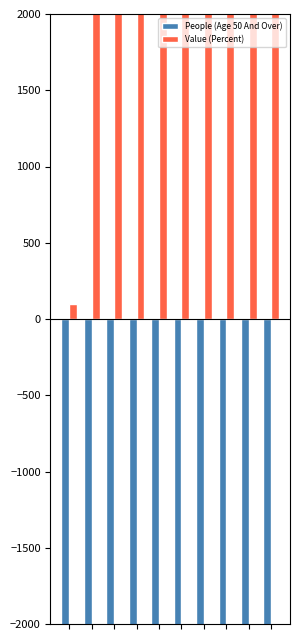

Is it true that People (Age 50 And Over) equals -539473.0 at 9?

True